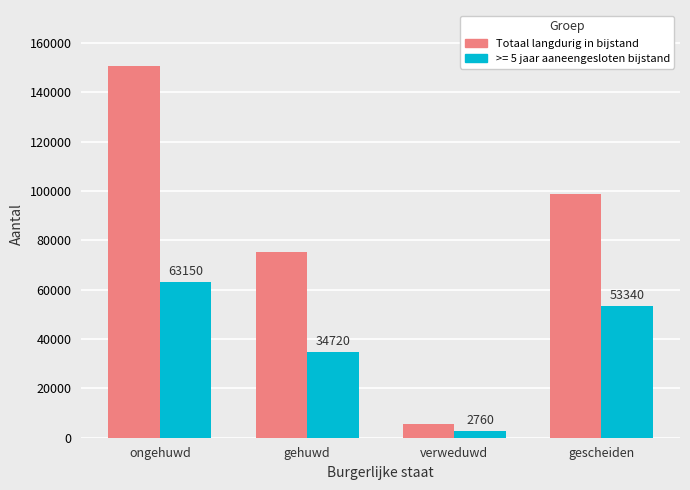

Reading left to right, transcribe all the data shown in this chart.

Totaal langdurig in bijstand: 150780	75240	5550	98730
>= 5 jaar aaneengesloten bijstand: 63150	34720	2760	53340